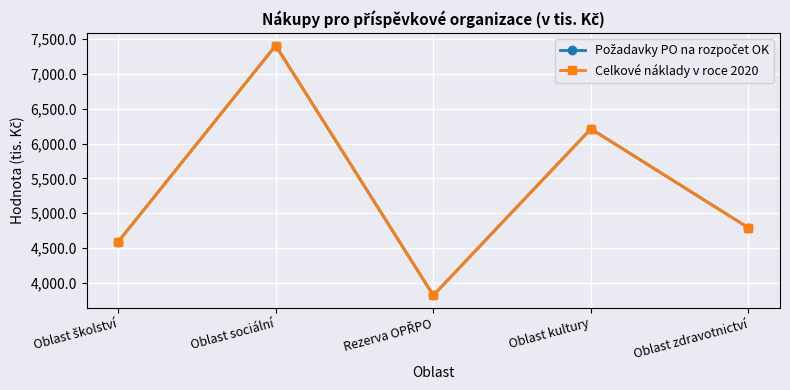

What position from the right is Rezerva OPŘPO?

3